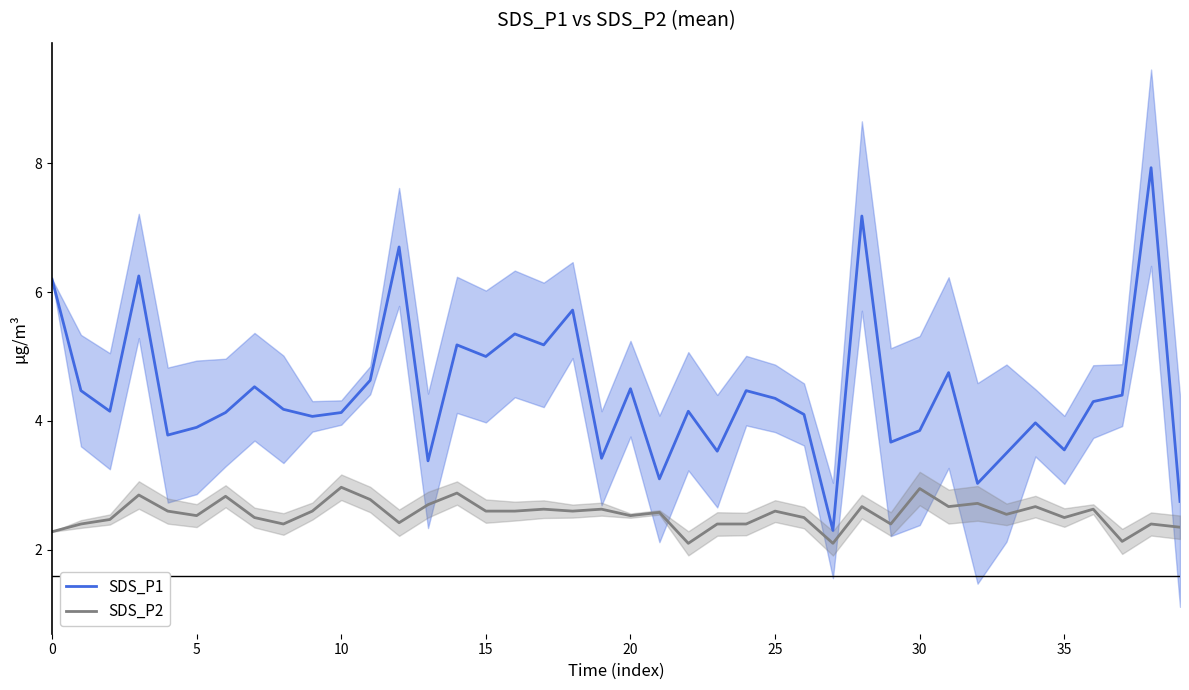

The value of SDS_P2 at 15 is 0.6. True or false?

False